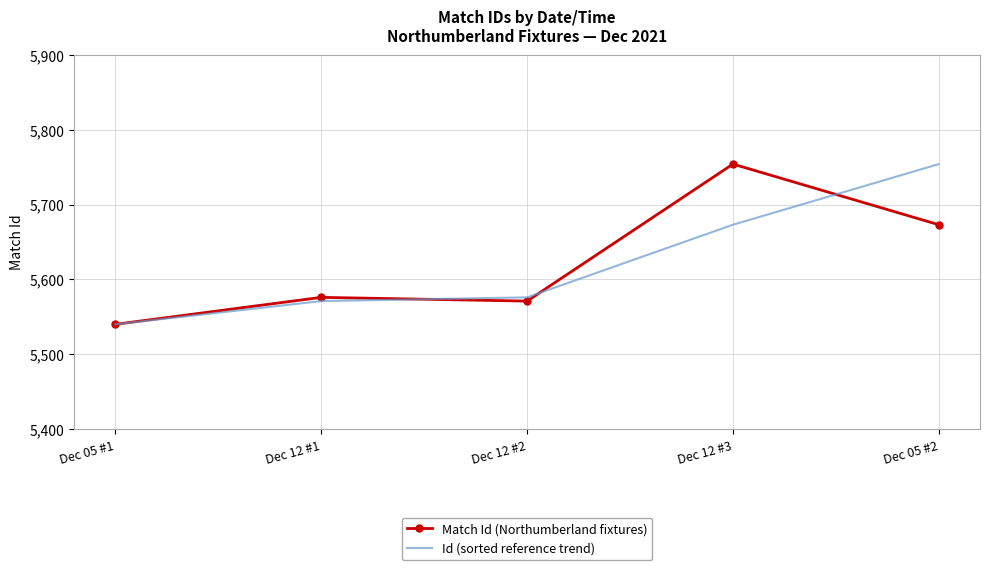

Is the value of Id (sorted reference trend) at Dec 12 #1 greater than the value of Match Id (Northumberland fixtures) at Dec 05 #2?

No